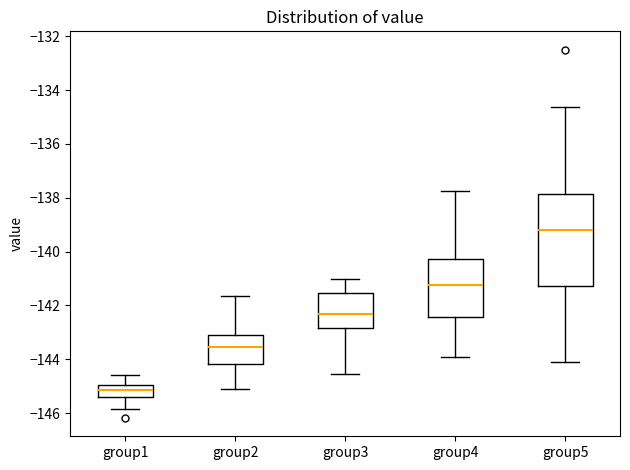

Where does the median line of the box for group1 sit on the y-axis? The values are not printed on the chart, so give them approximately, as read against the axis.

-145.2